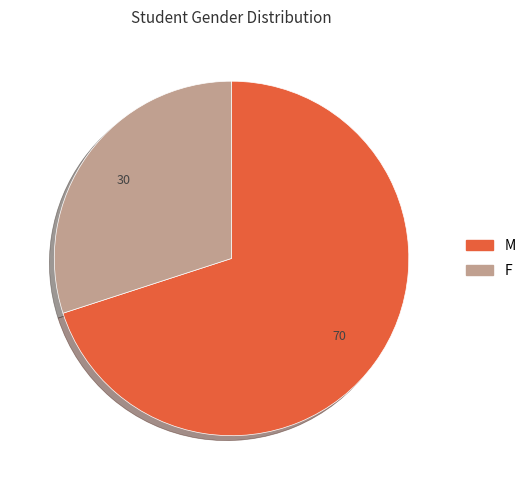

Rank the categories by value from lowest to highest.

F, M